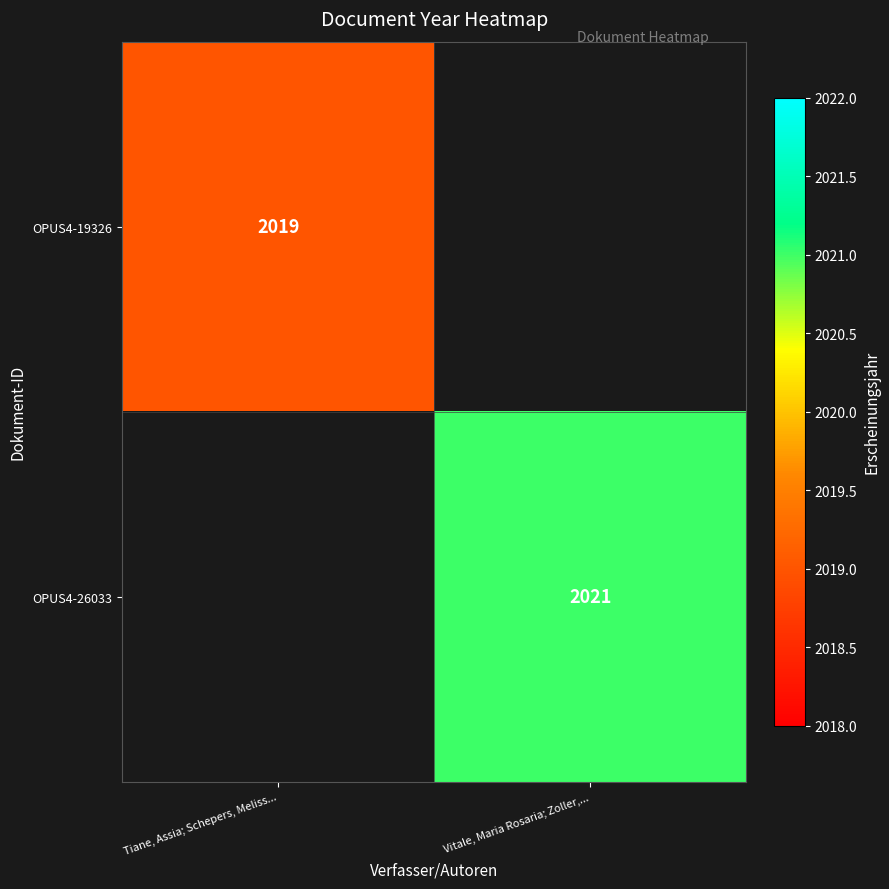

The OPUS4-26033 series shows 773 at Vitale, Maria Rosaria; Zoller,.... True or false?

False